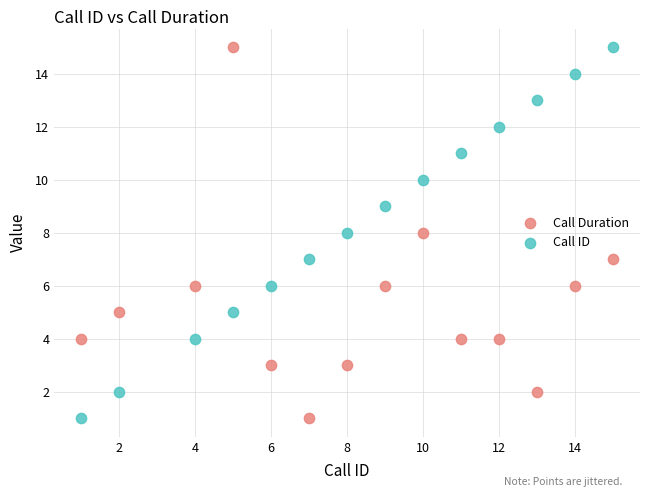

Across all data points, what is the range of Y values (max minus min)?

14